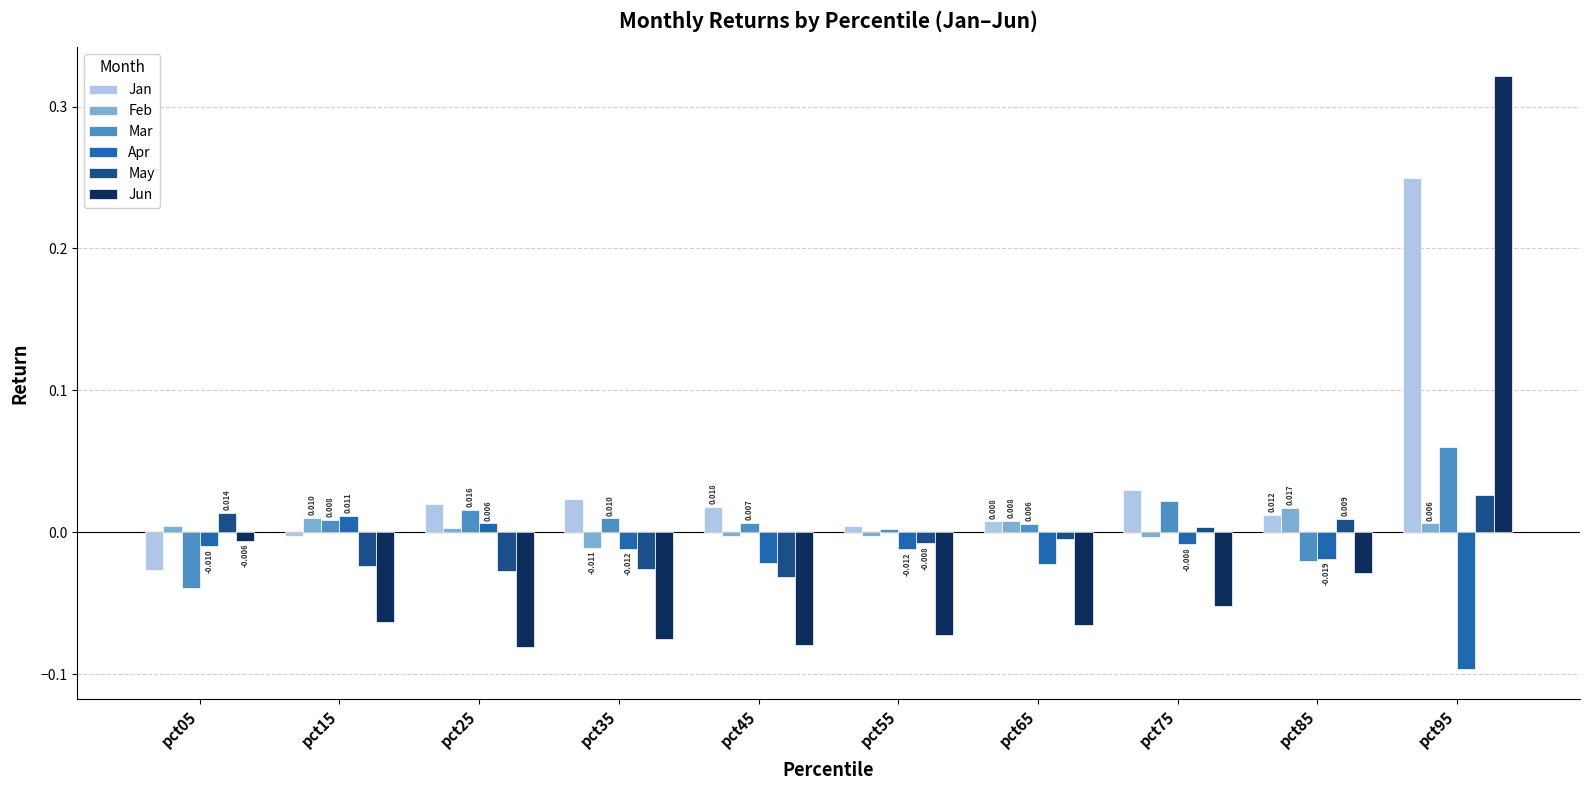

Rank the series by their maximum value, from lowest to highest.

Apr, Feb, May, Mar, Jan, Jun